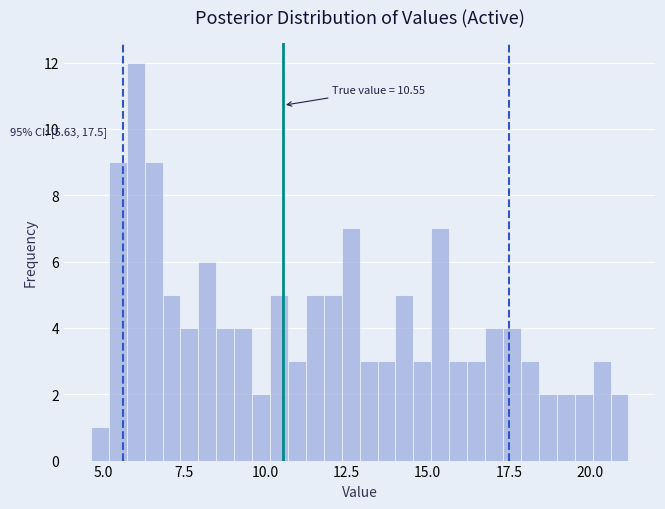

Around what value on the x-axis is the tallest bar? Give the approximate position of its centre, as read against the axis.

6.0